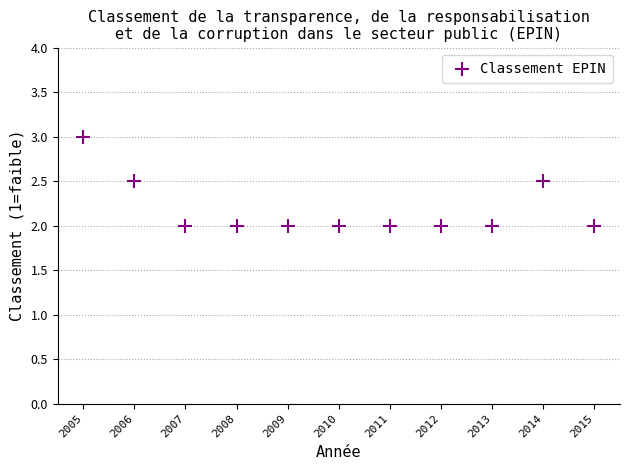

What is the average Y value?

2.2